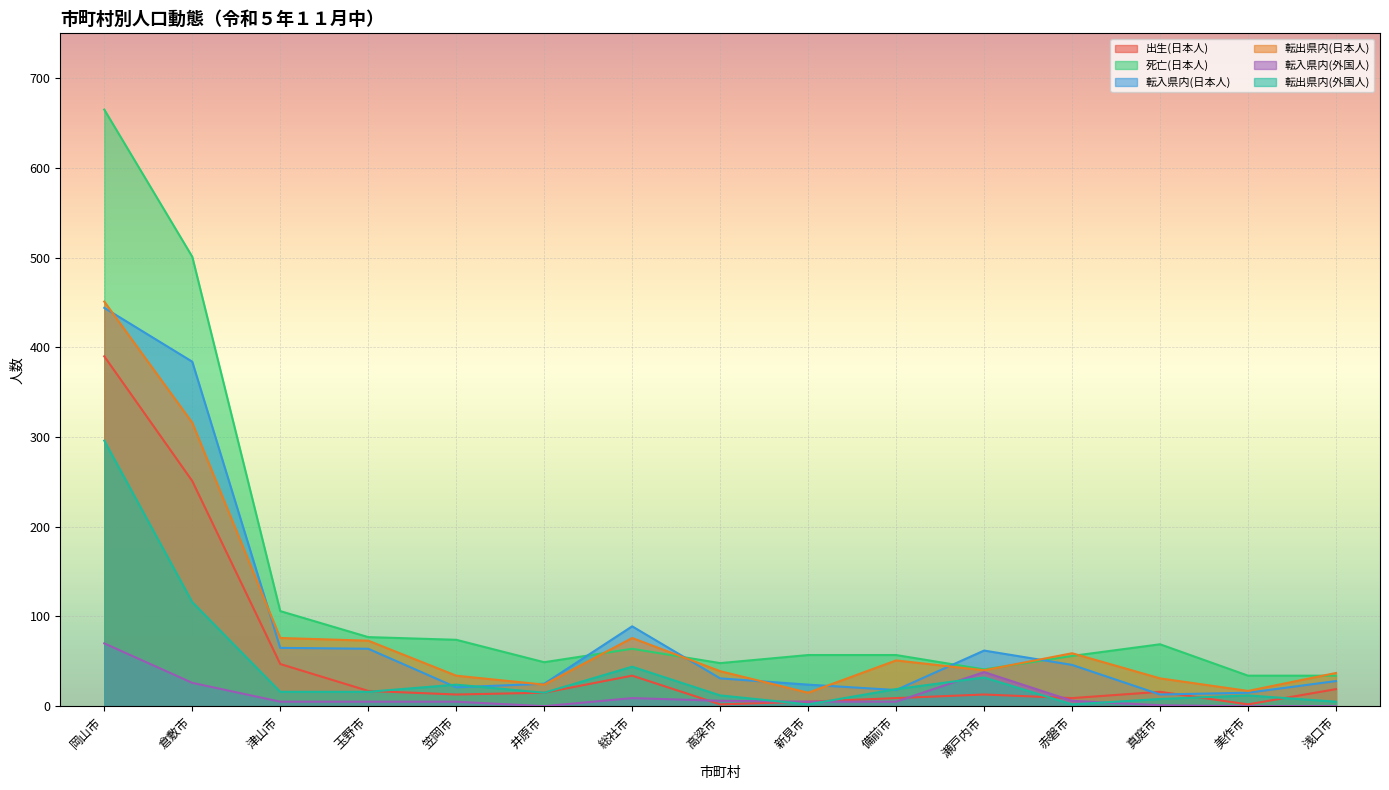

What is the difference between the maximum and minimum values in the 出生(日本人) series?

388